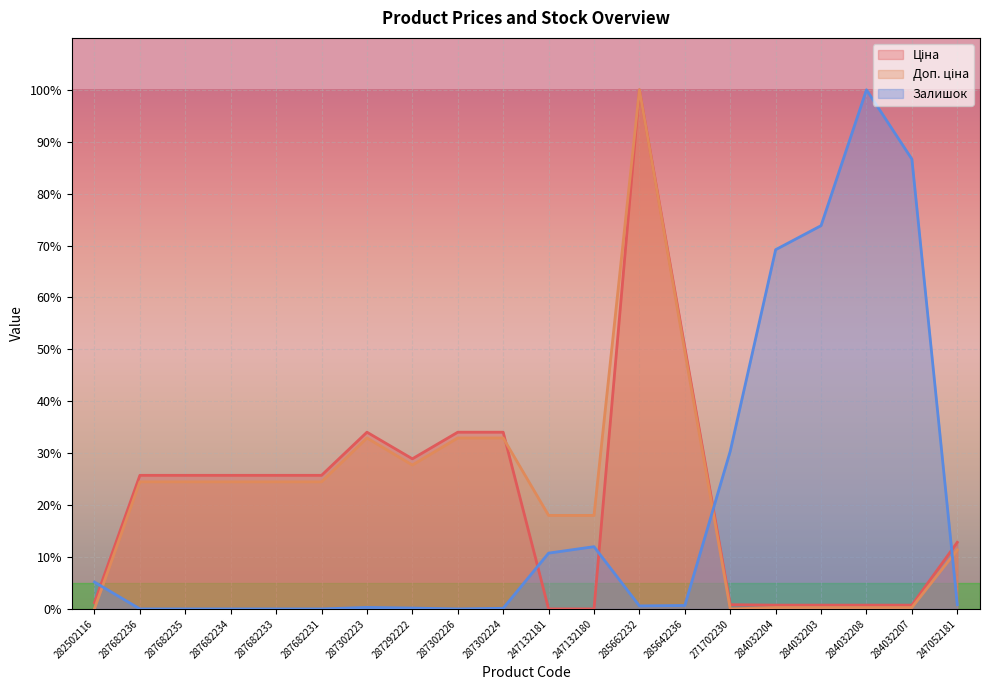

At which label does Ціна reach its peak?

285662232